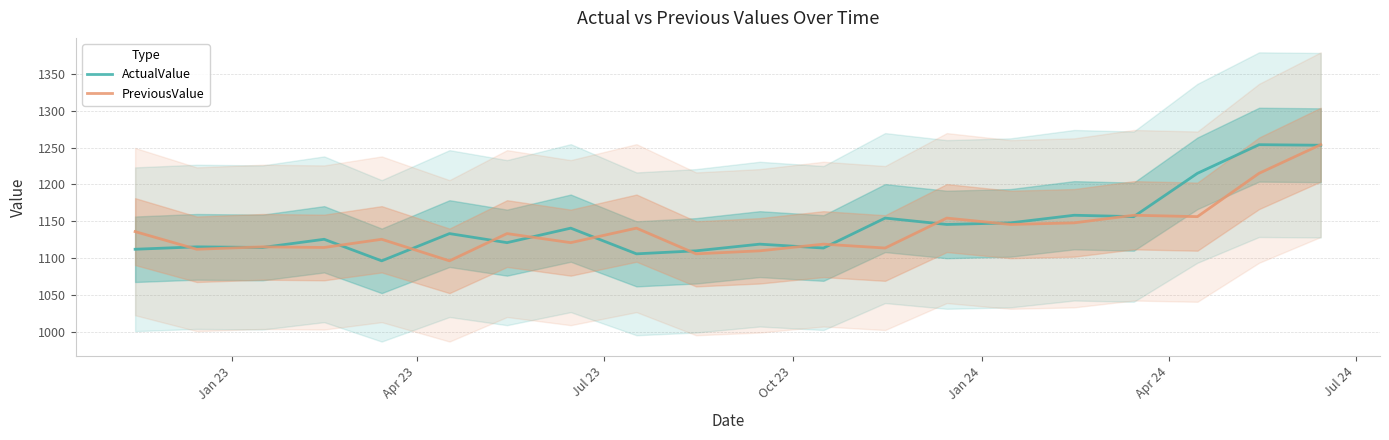

Count the number of categories in the chart.

20